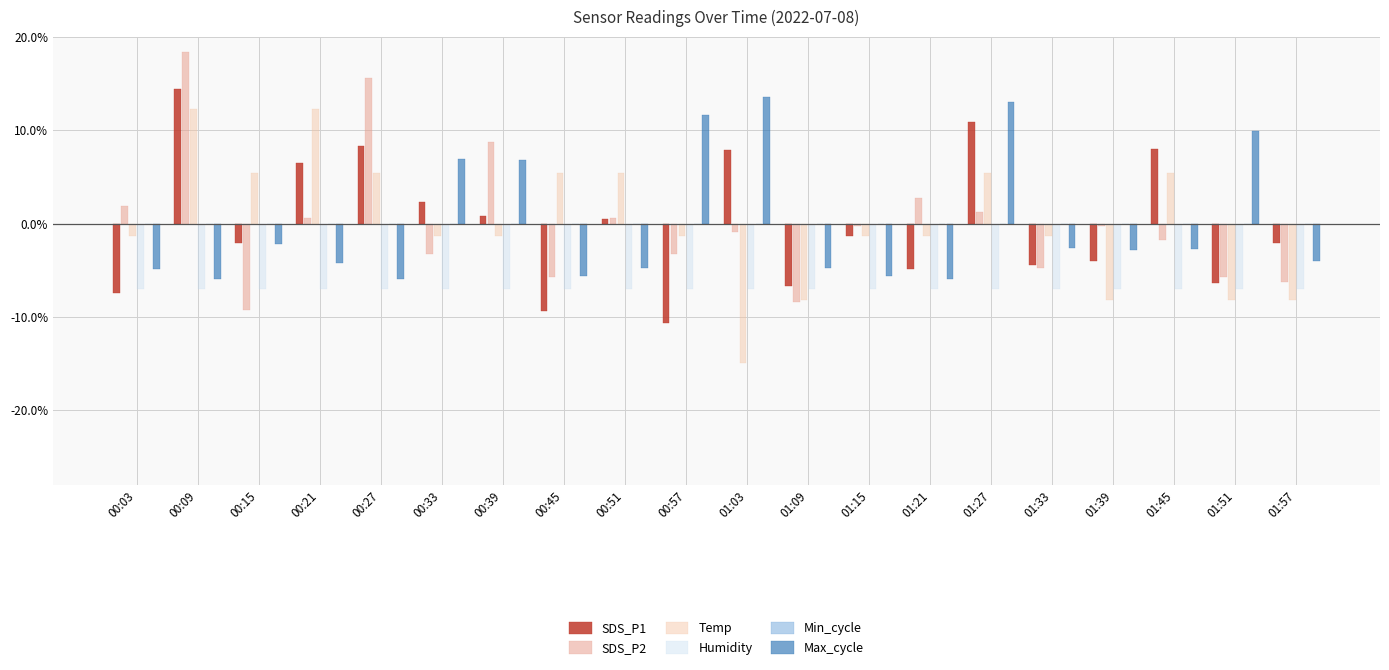

Which has a higher value, 00:15 or 01:45?

01:45